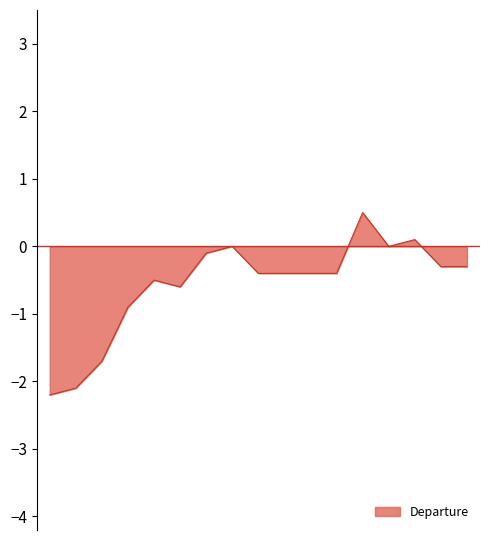

Reading right to left, list all the values displayed in this chart.

-0.3	-0.3	0.1	0.0	0.5	-0.4	-0.4	-0.4	-0.4	0.0	-0.1	-0.6	-0.5	-0.9	-1.7	-2.1	-2.2